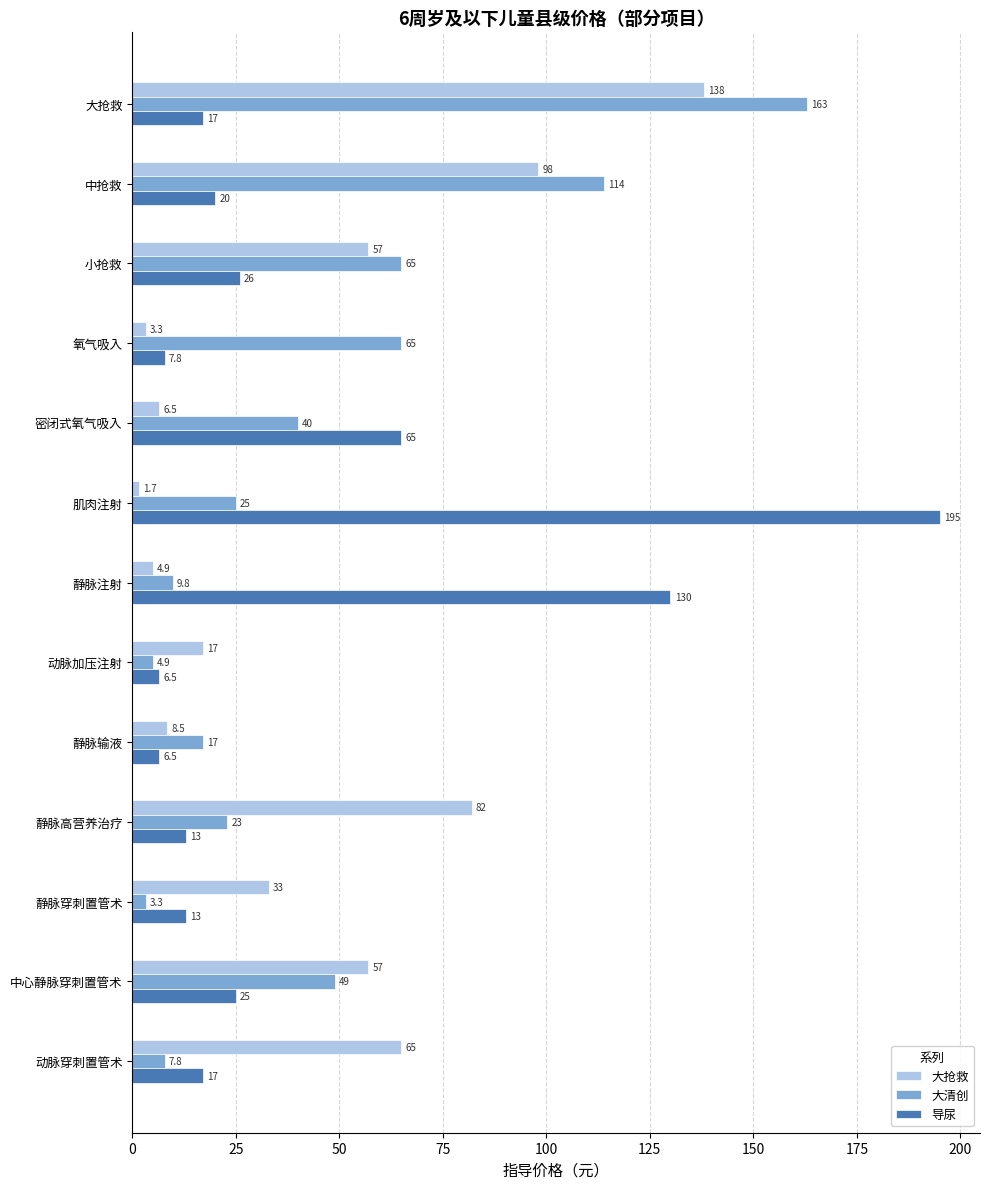

Which series has the widest spread of values?

导尿